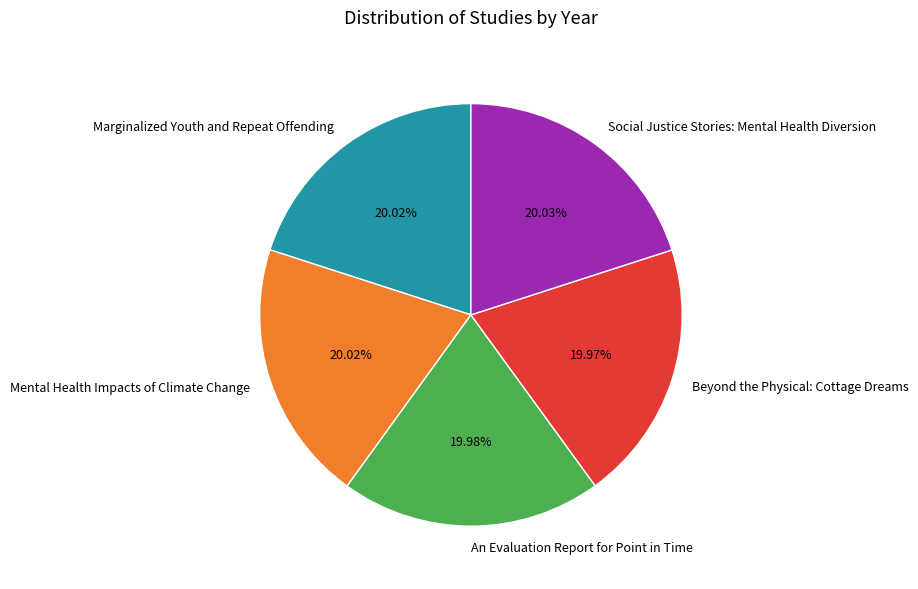

How many slices are in this pie chart?

5